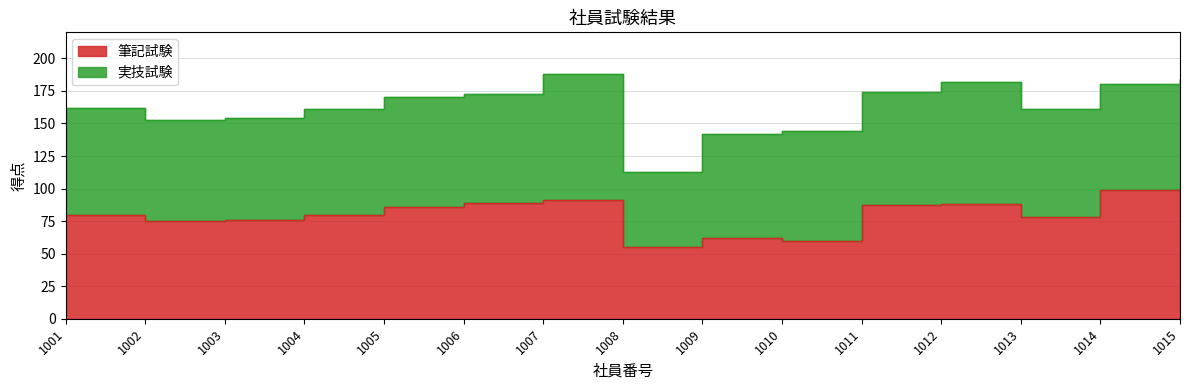

Approximately how many times larger is the value at 1007 compared to 1003?

1.2